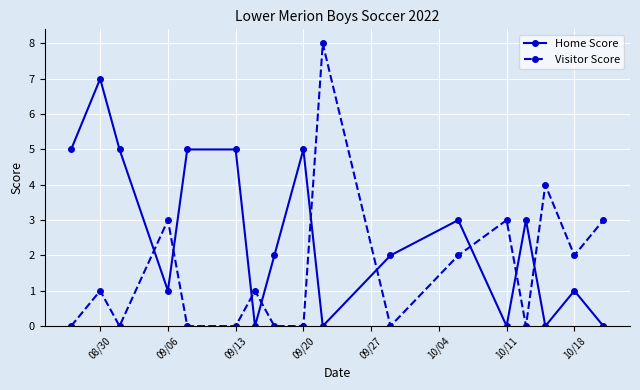

Does the chart display data point markers on the line(s)?

Yes